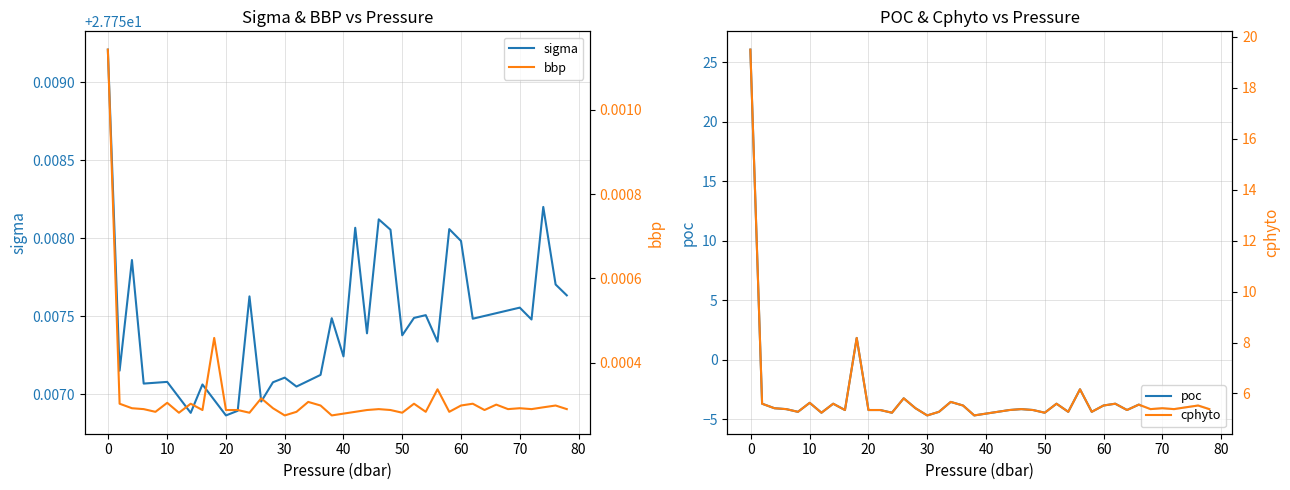

The sigma series shows 42.8 at 10. True or false?

False